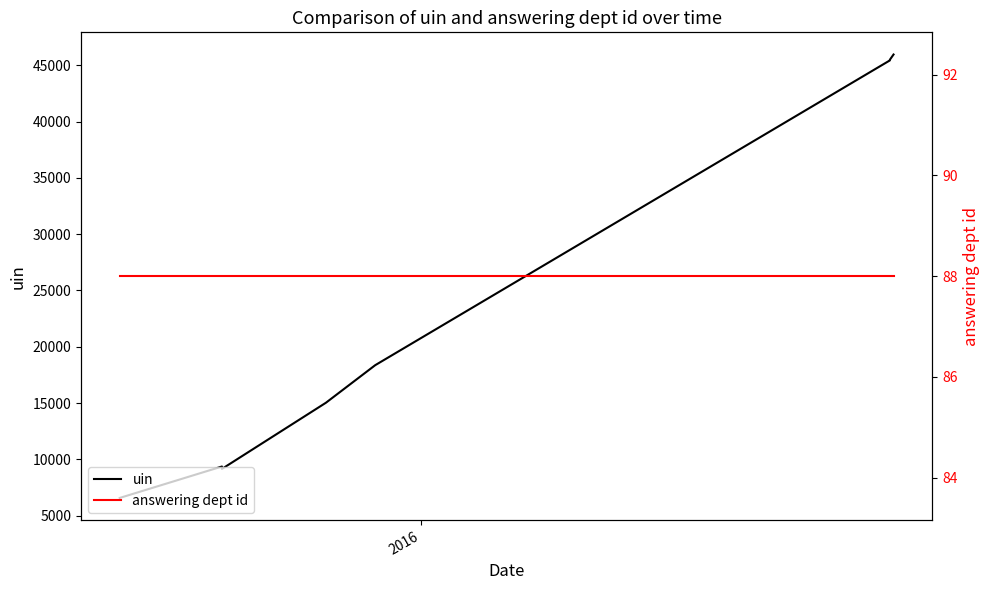

What is the minimum value for answering dept id?

88